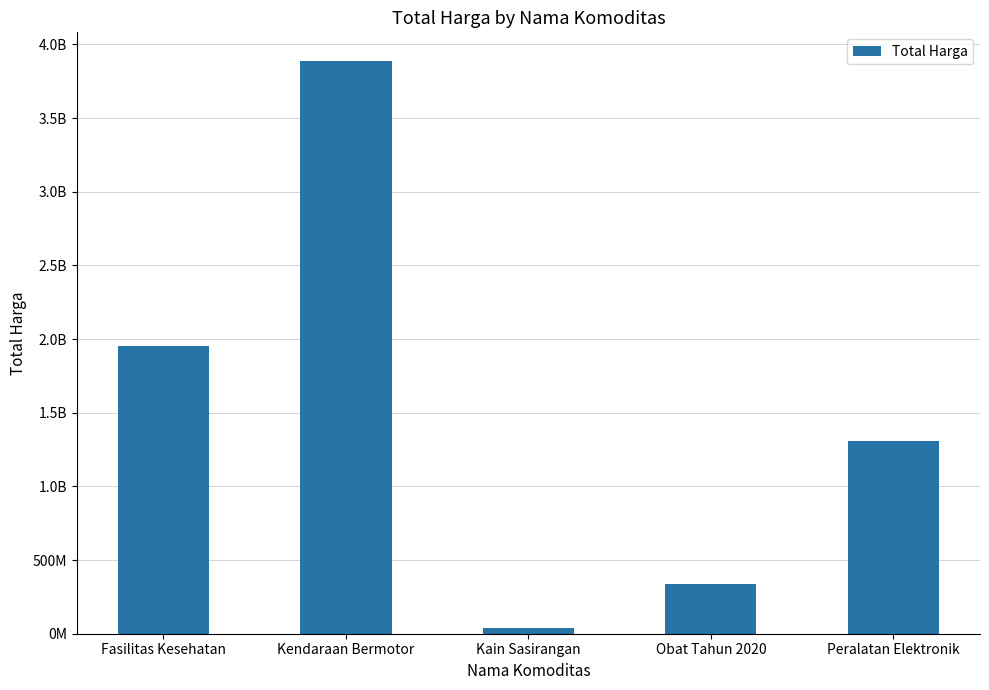

What is the label of the 4th bar from the left?

Obat Tahun 2020